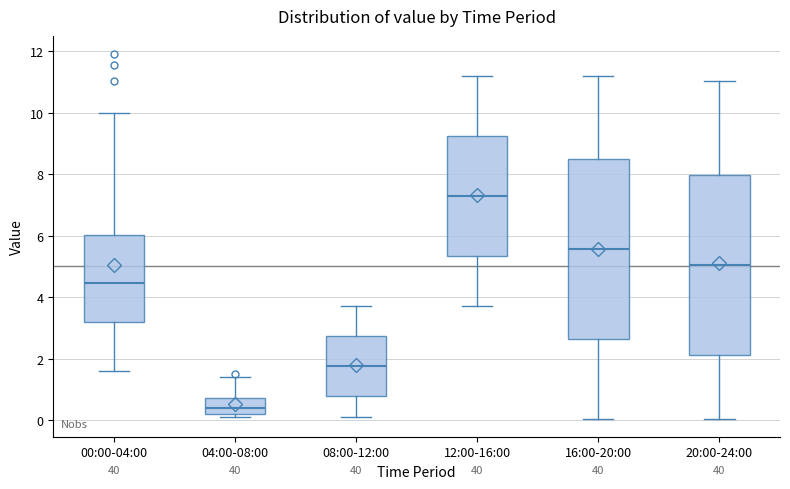

Reading left to right, transcribe this box plot: for each box, give where its median line is, the range the box spans, and where its two whiskers end, as read against the y-axis. The values are not printed on the chart, so give them approximately, as read against the axis.

00:00-04:00: median 4.4, box 3.2 to 6.0, whiskers 1.6 to 10.0
04:00-08:00: median 0.4, box 0.2 to 0.8, whiskers 0.2 (just below the box's lower edge) to 1.4
08:00-12:00: median 1.8, box 0.8 to 2.8, whiskers 0.2 to 3.8
12:00-16:00: median 7.4, box 5.4 to 9.2, whiskers 3.8 to 11.2
16:00-20:00: median 5.6, box 2.6 to 8.4, whiskers 0.0 to 11.2
20:00-24:00: median 5.0, box 2.2 to 8.0, whiskers 0.0 to 11.0